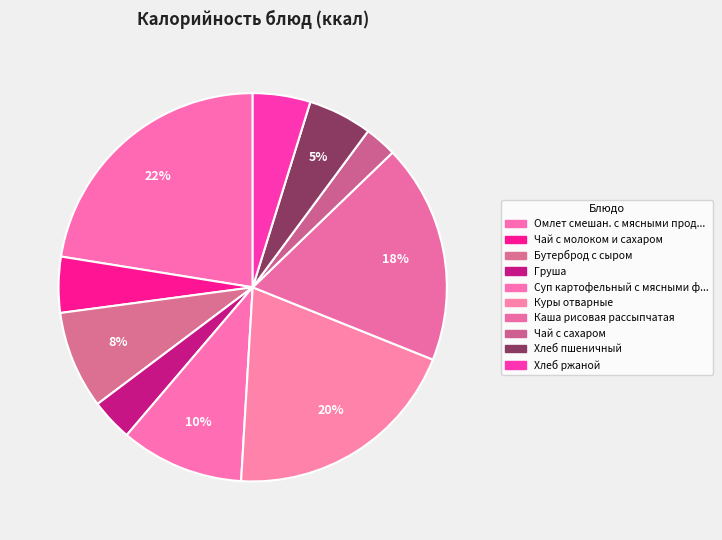

Which slice is the largest?

Омлет смешан. с мясными продуктами